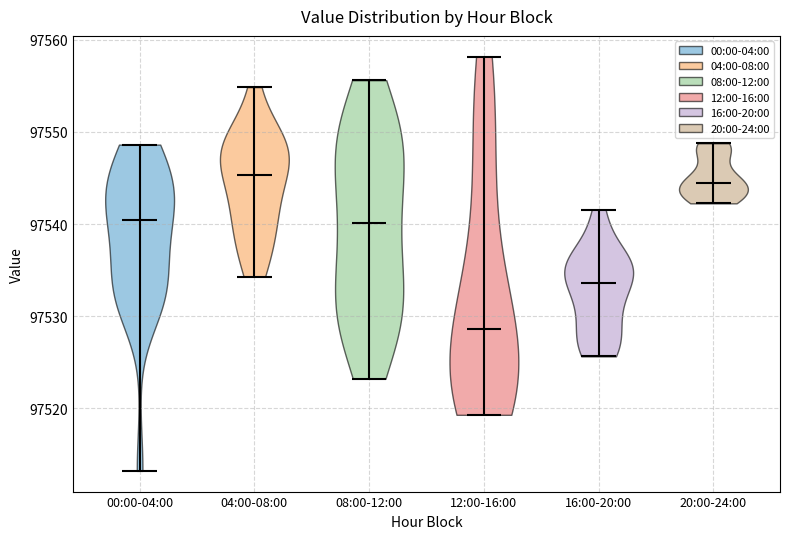

Reading left to right, read every violin against the y-axis: where its median line is, and the lowest and highest points it reaches. The values are not printed on the chart, so give them approximately, as read against the axis.

00:00-04:00: median line 97540, lowest point 97513, highest point 97549
04:00-08:00: median line 97545, lowest point 97534, highest point 97555
08:00-12:00: median line 97540, lowest point 97523, highest point 97556
12:00-16:00: median line 97529, lowest point 97519, highest point 97558
16:00-20:00: median line 97534, lowest point 97526, highest point 97542
20:00-24:00: median line 97544, lowest point 97542, highest point 97549